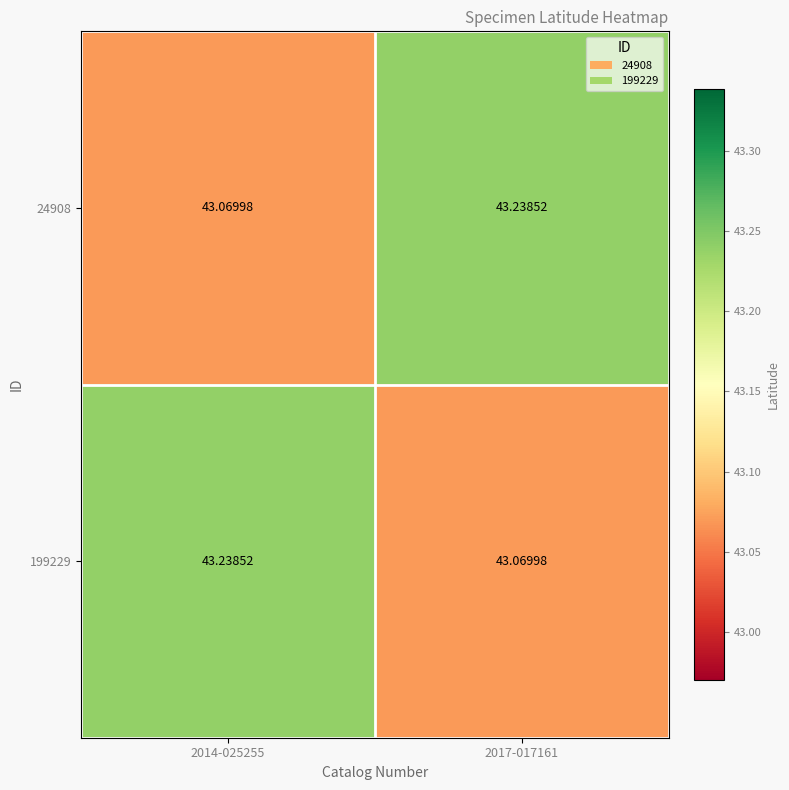

How many series are shown in this chart?

2